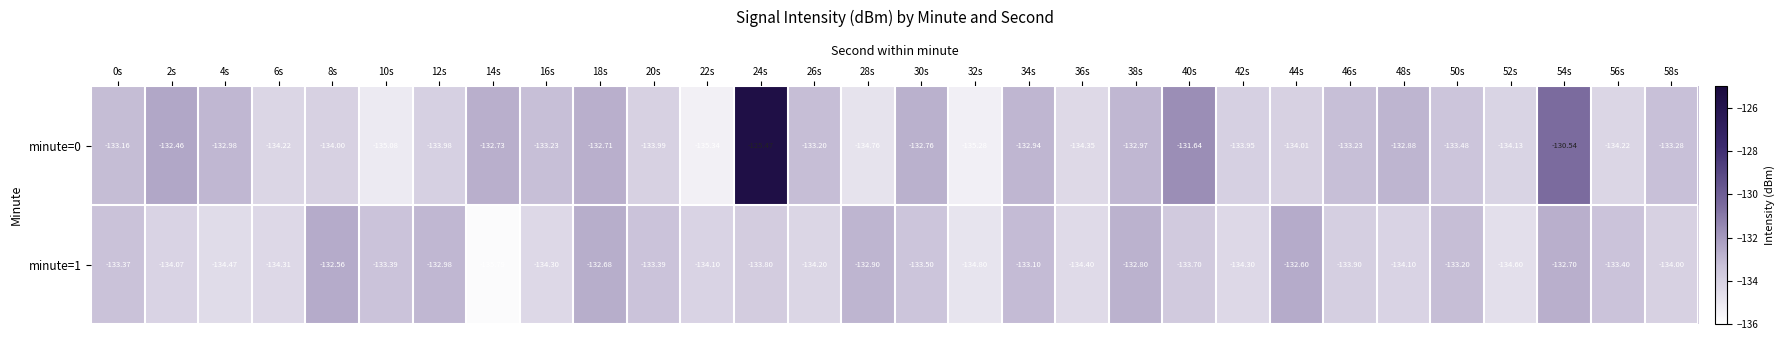

Is the value of minute=0 at 36s greater than the value of minute=1 at 56s?

No